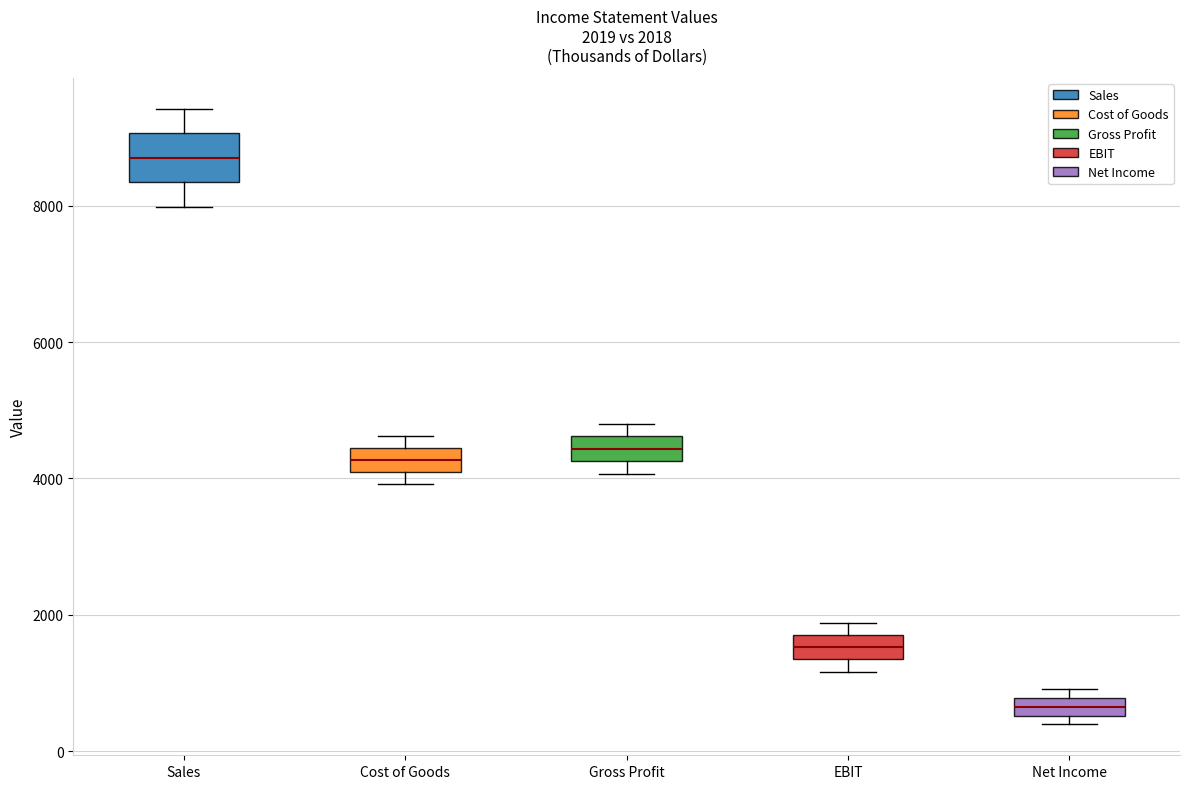

Comparing the boxes themselves (not the whiskers), which one is the tallest?

Sales